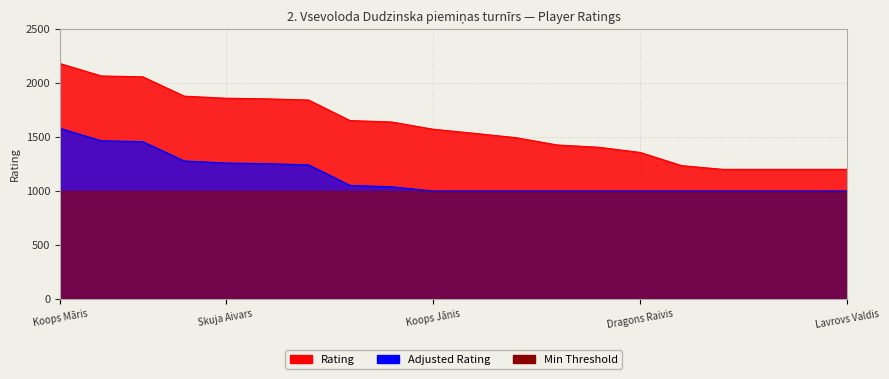

What is the ratio of the value at Hemmelis Viesturs to the value at Koops Jānis?

0.9